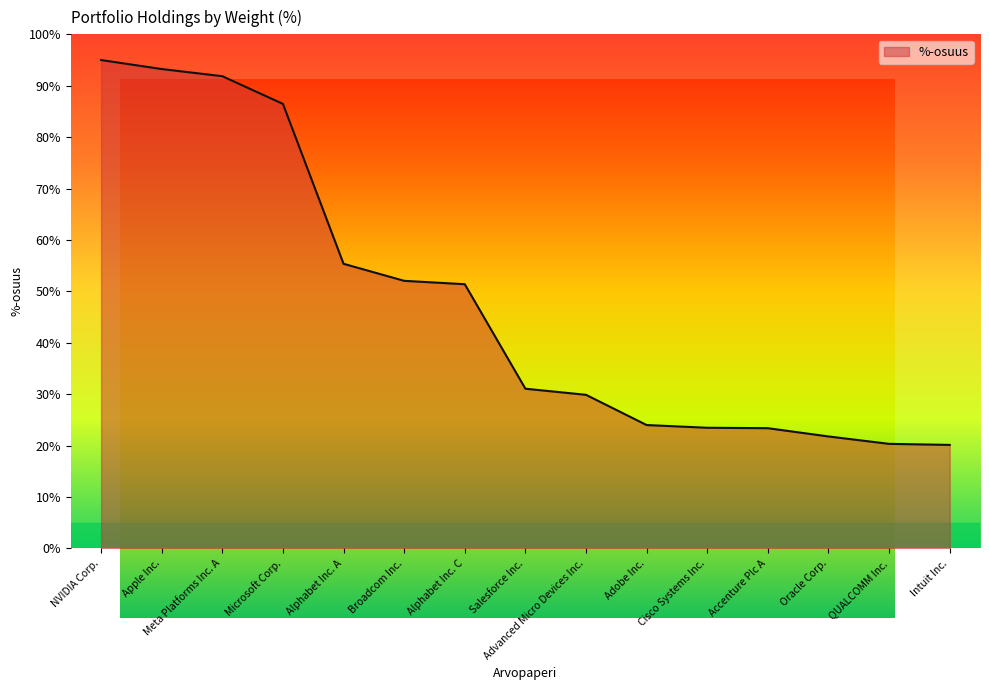

The value at Apple Inc. is 93.2. True or false?

True